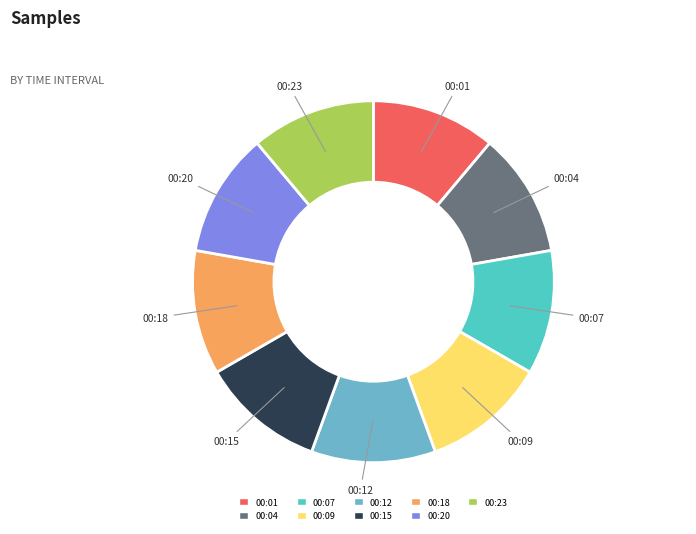

Combined, do 00:18 and 00:04 account for over 50%?

No